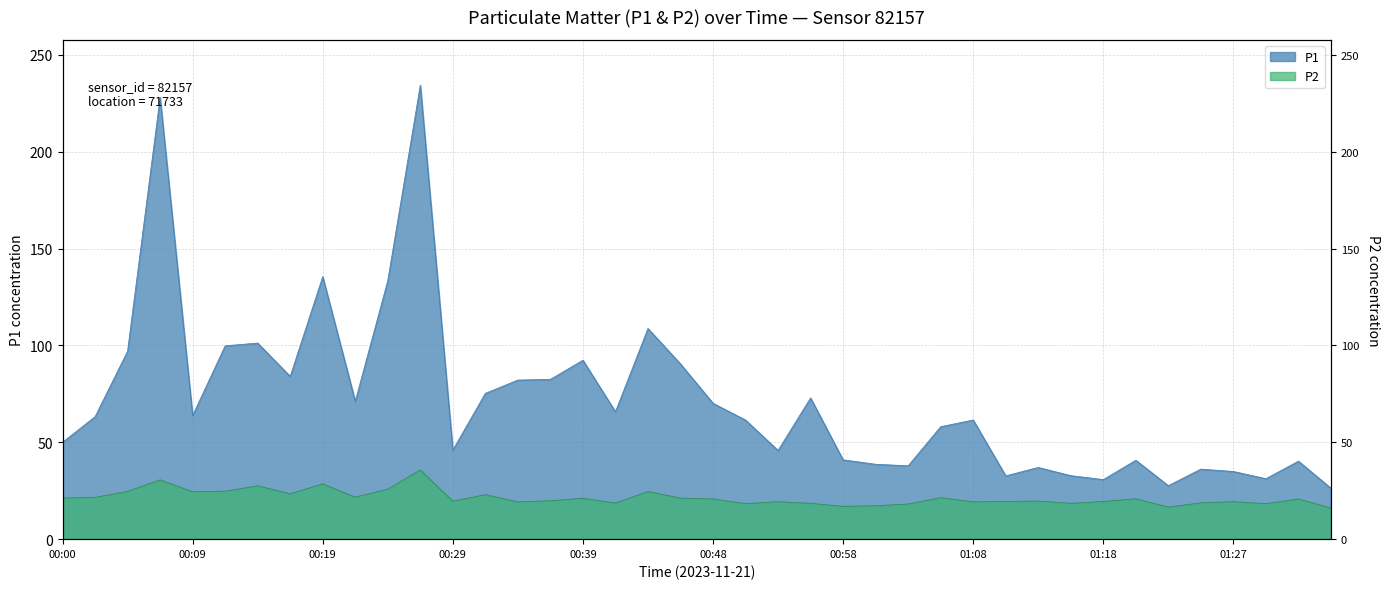

True or false: P2 has a value of 23.4 at 00:17.

True